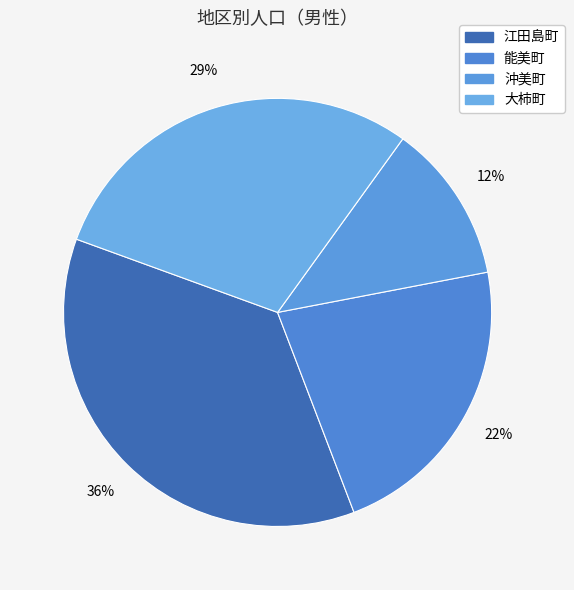

Between 沖美町 and 大柿町, which is larger?

大柿町